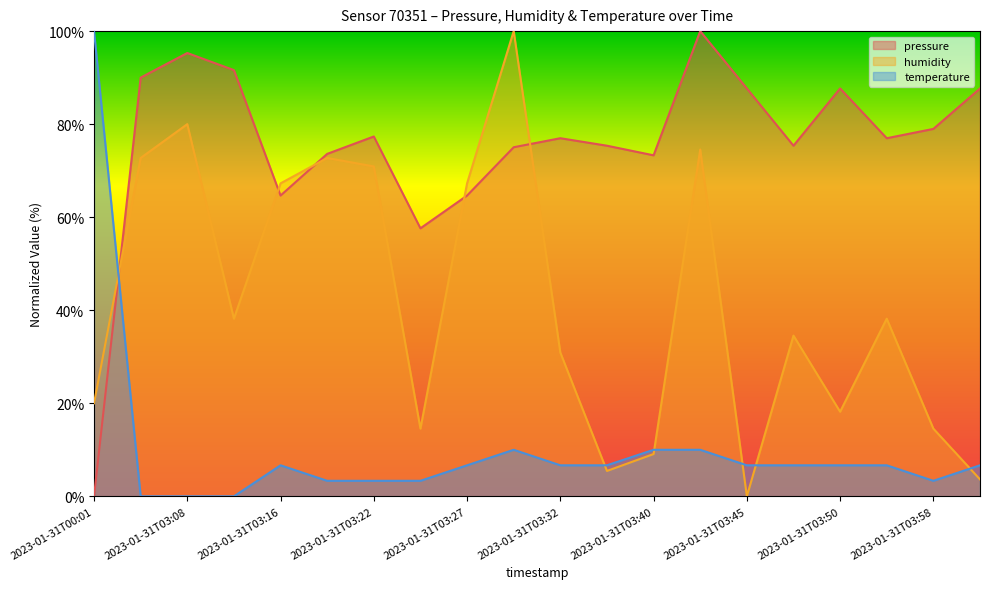

In humidity, how many points are higher than both neighbors (excluding endpoints)?

6